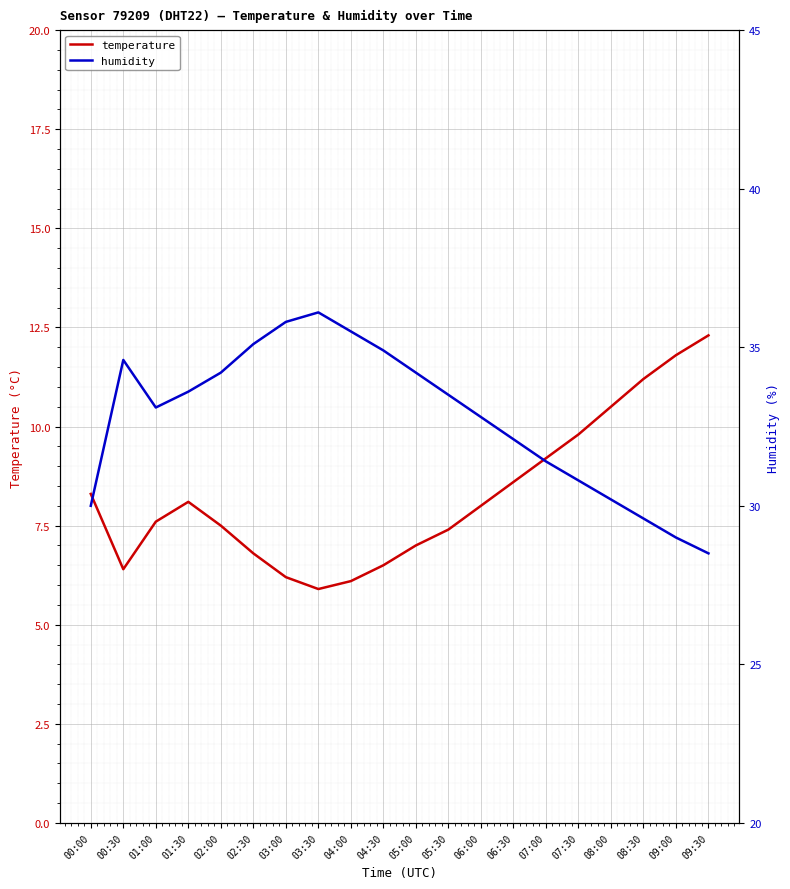

What is the greatest value displayed?

36.1